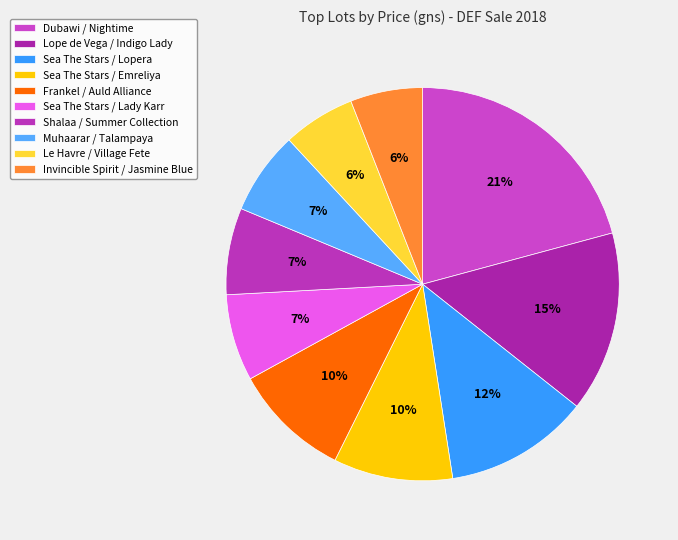

Which slice is the smallest?

Le Havre / Village Fete